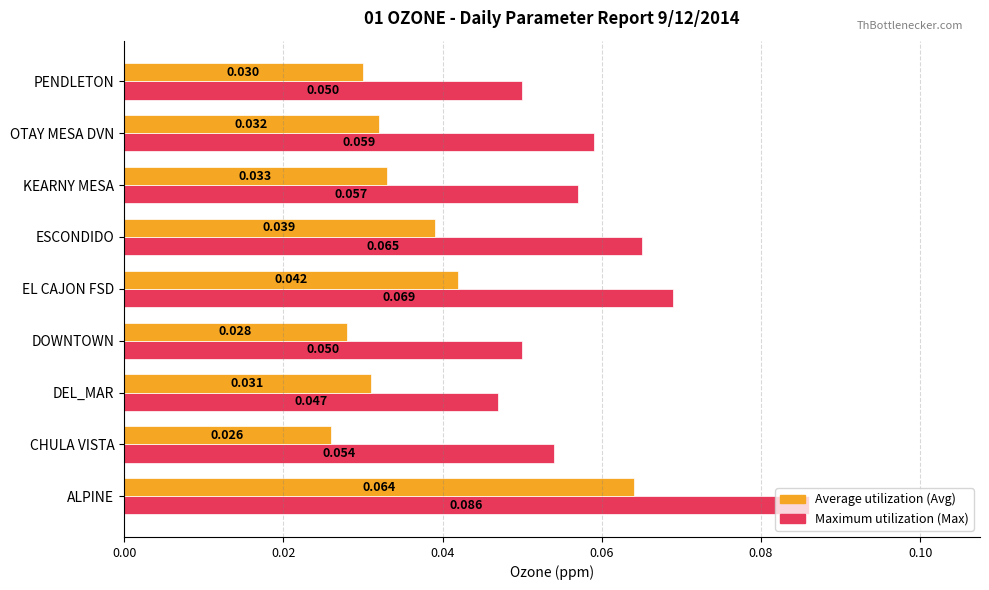

Which category has the lowest value across all series?

CHULA VISTA